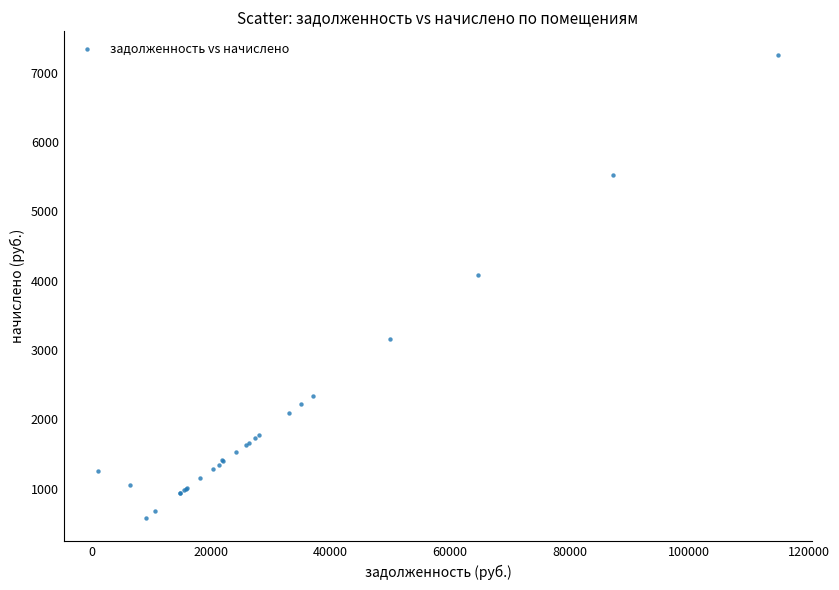

What Y value in the scatter plot is closest to 3917?

4080.8